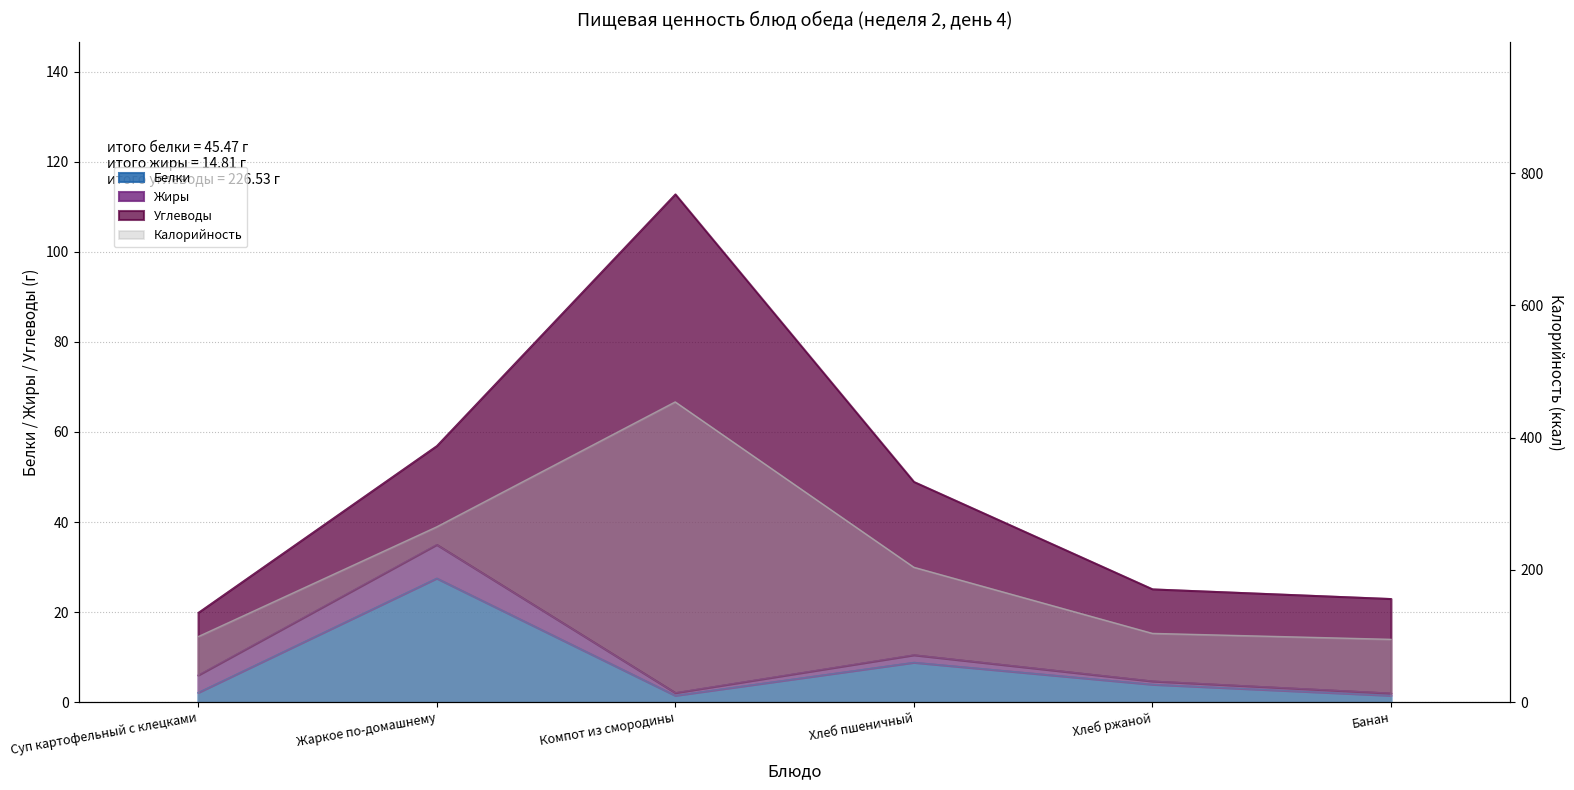

At which label is Калорийность closest to 274?

Жаркое по-домашнему